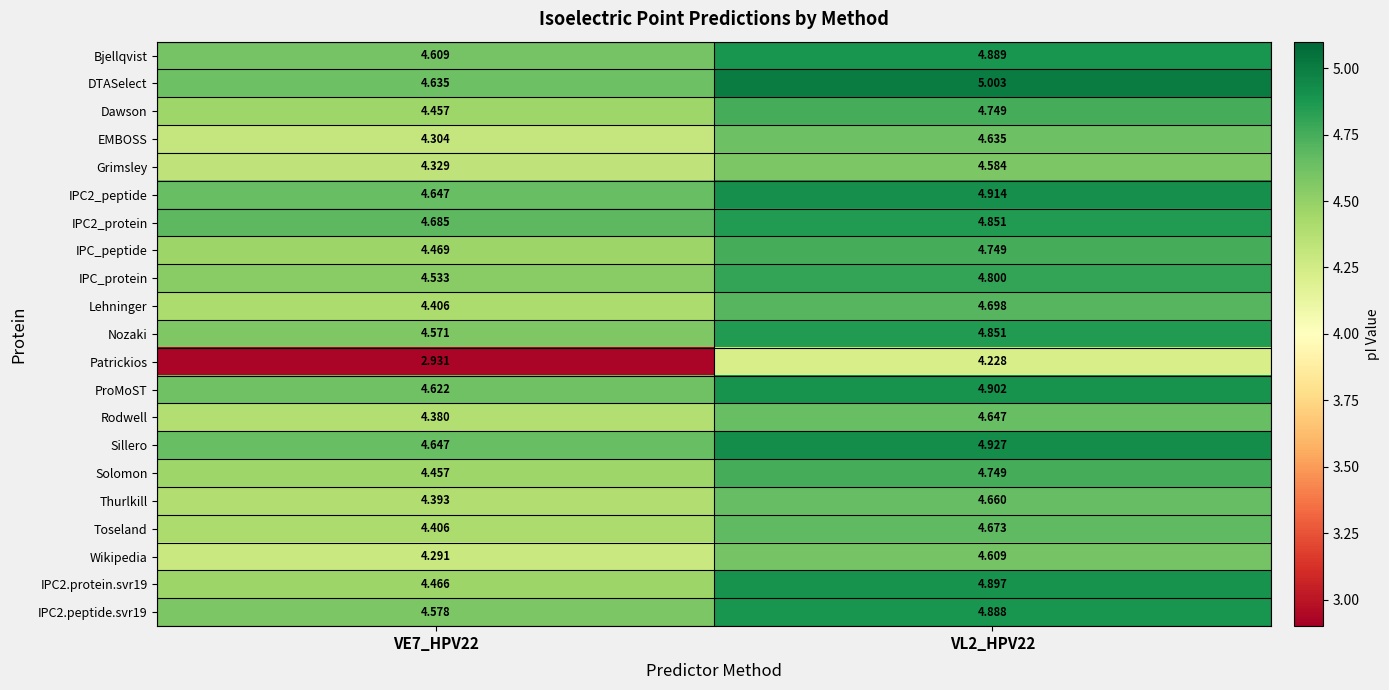

How many categories are shown in the chart?

2